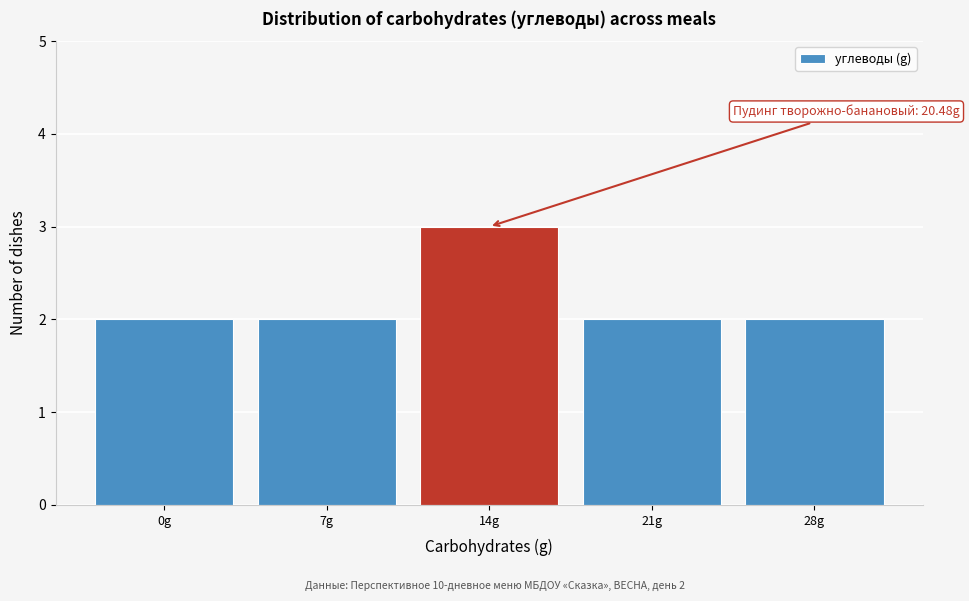

Reading left to right, extract all data points from this chart.

2	2	3	2	2